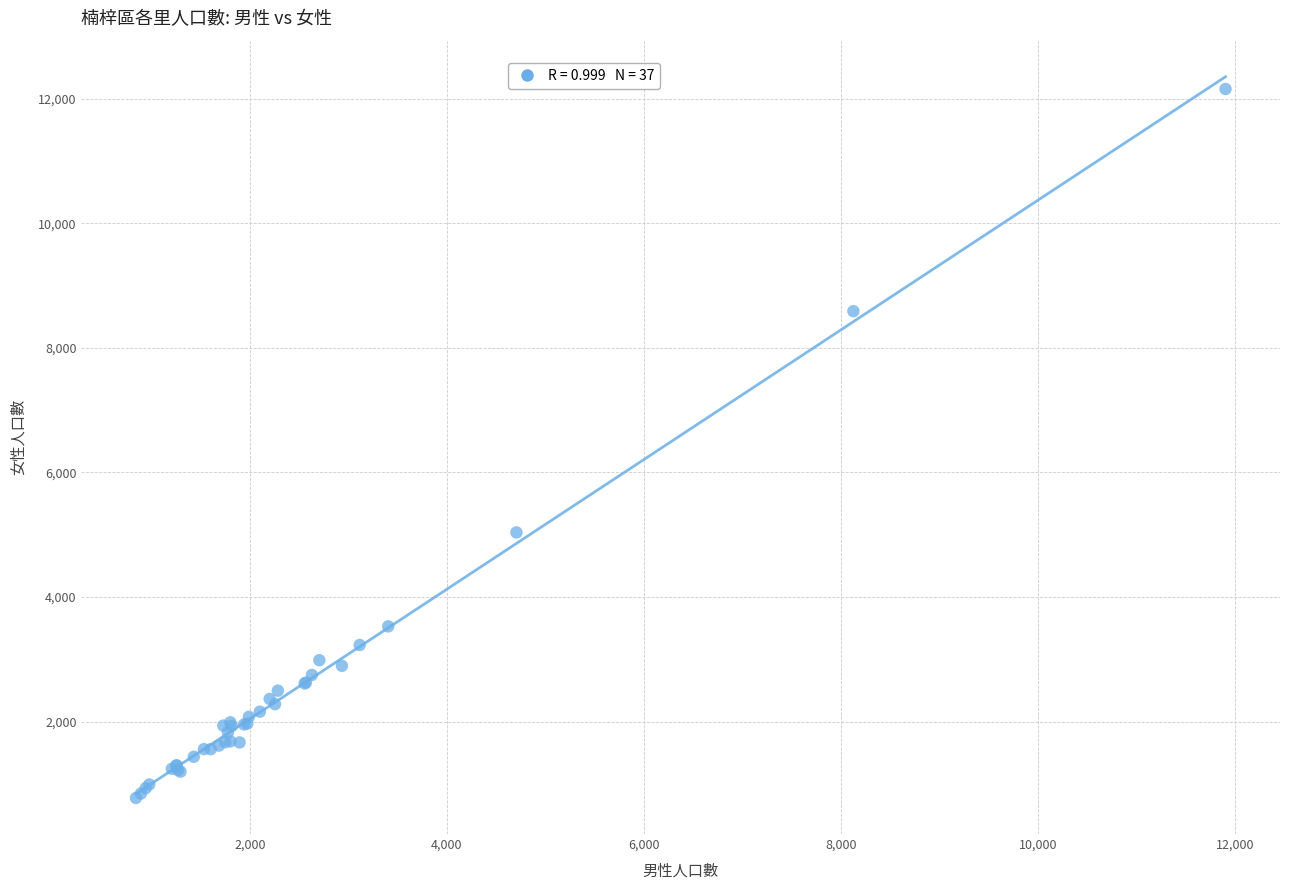

What Y value in the scatter plot is closest to 6464?

5036